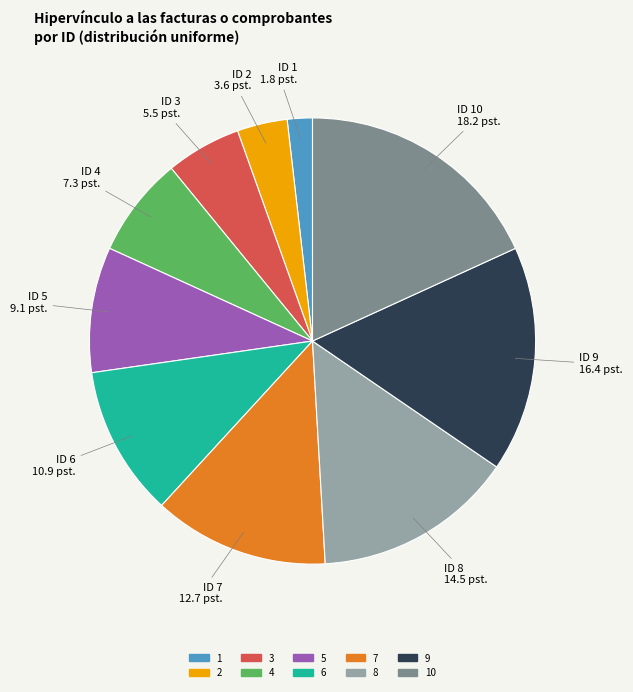

Is the sum of 5 and 10 greater than half?

No